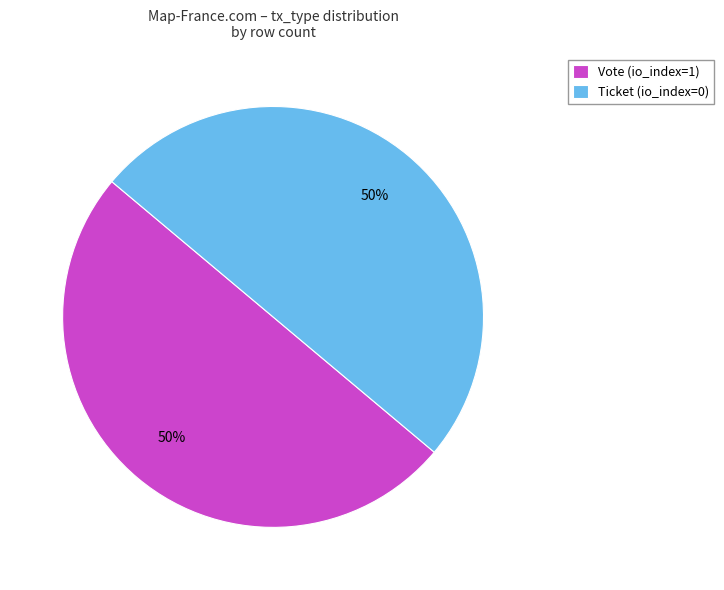

To the nearest percent, what is the average slice percentage?

50%